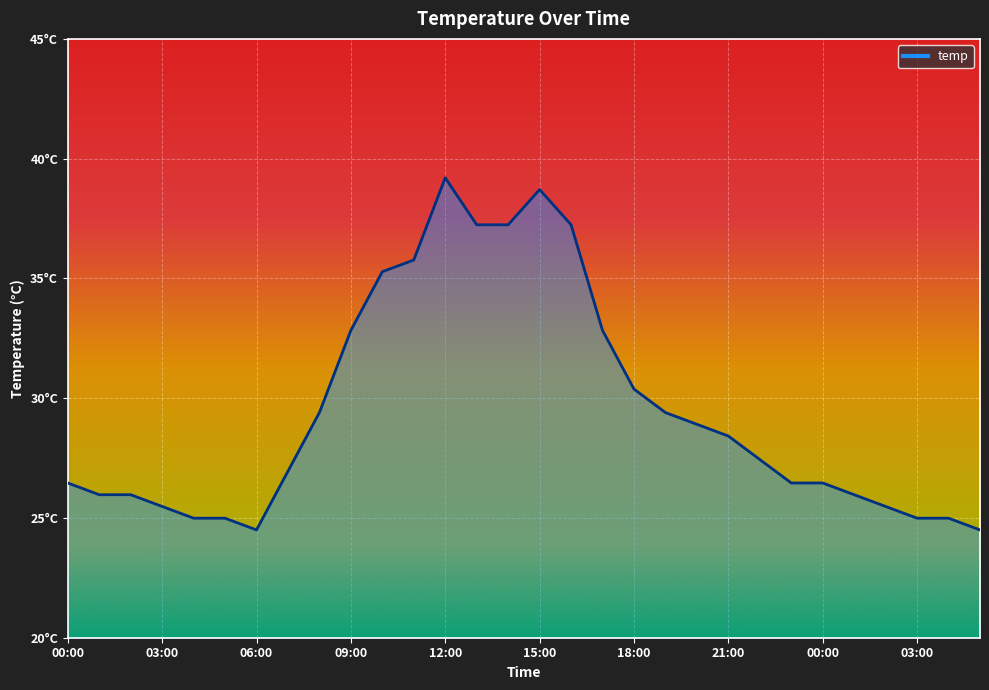

What is the label of the 13th point from the right?

17:00